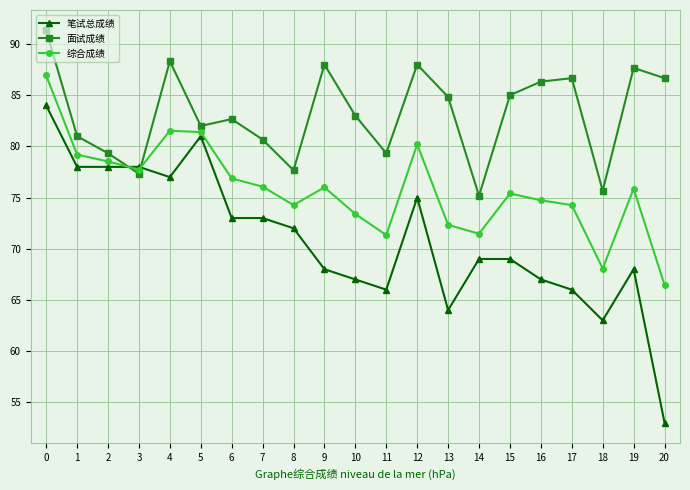

Rank the series by their maximum value, from lowest to highest.

笔试总成绩, 综合成绩, 面试成绩